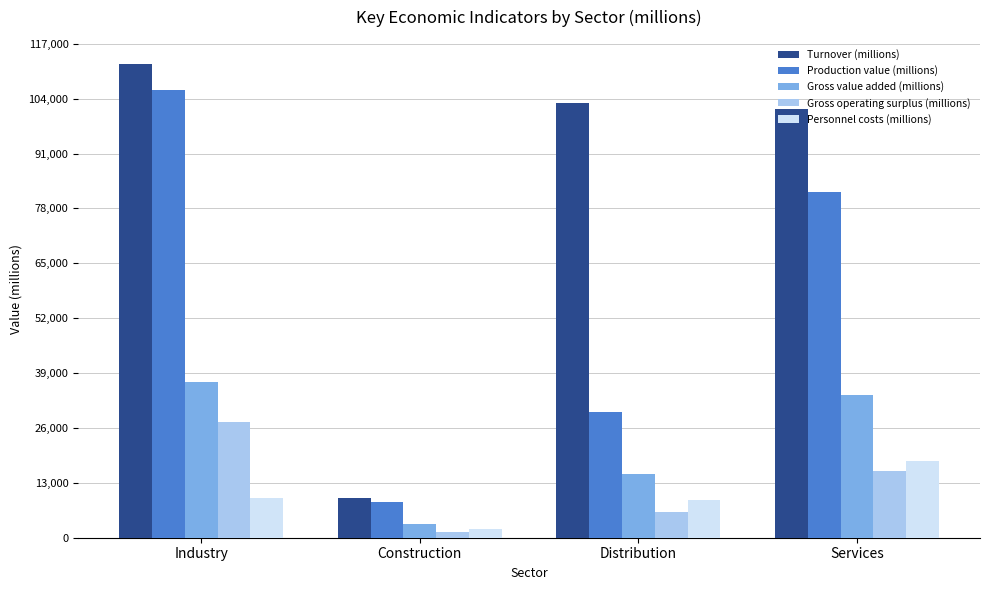

At which category does the chart reach its minimum across all series?

Construction